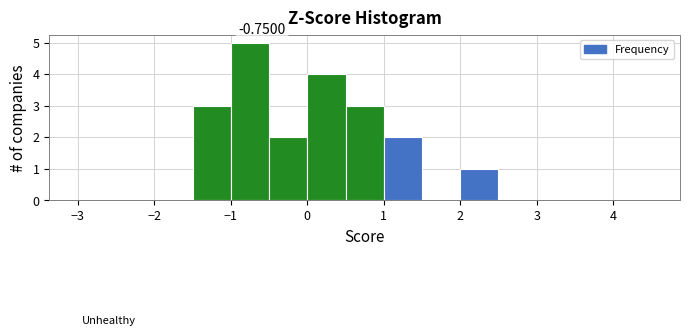

Over which range of the x-axis is the bar tallest?

-1.0 to -0.5